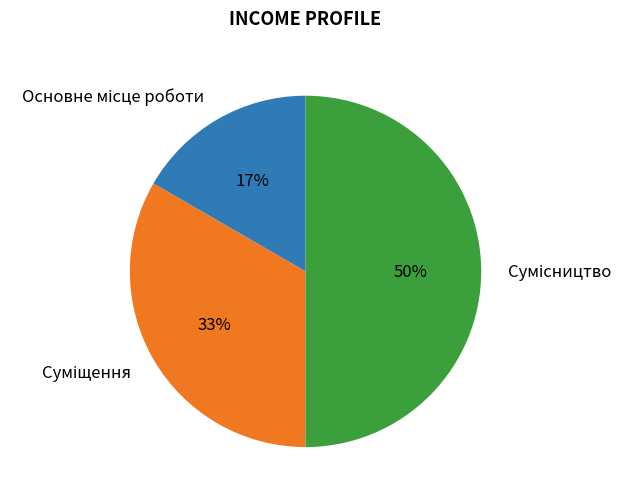

To the nearest percent, what is the difference between the largest and smallest slice percentages?

33%